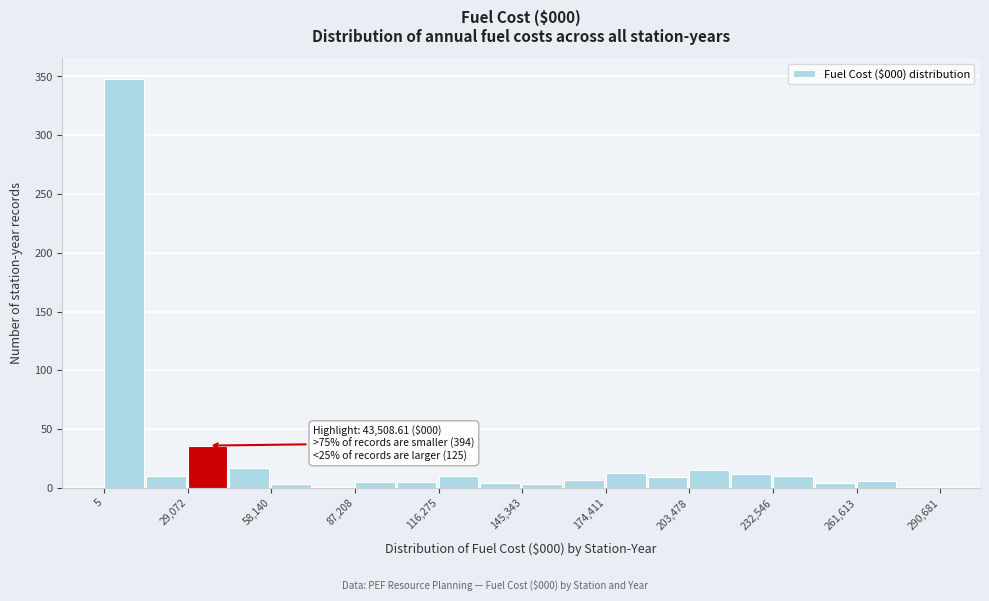

Around what value on the x-axis is the tallest bar? Give the approximate position of its centre, as read against the axis.

5000